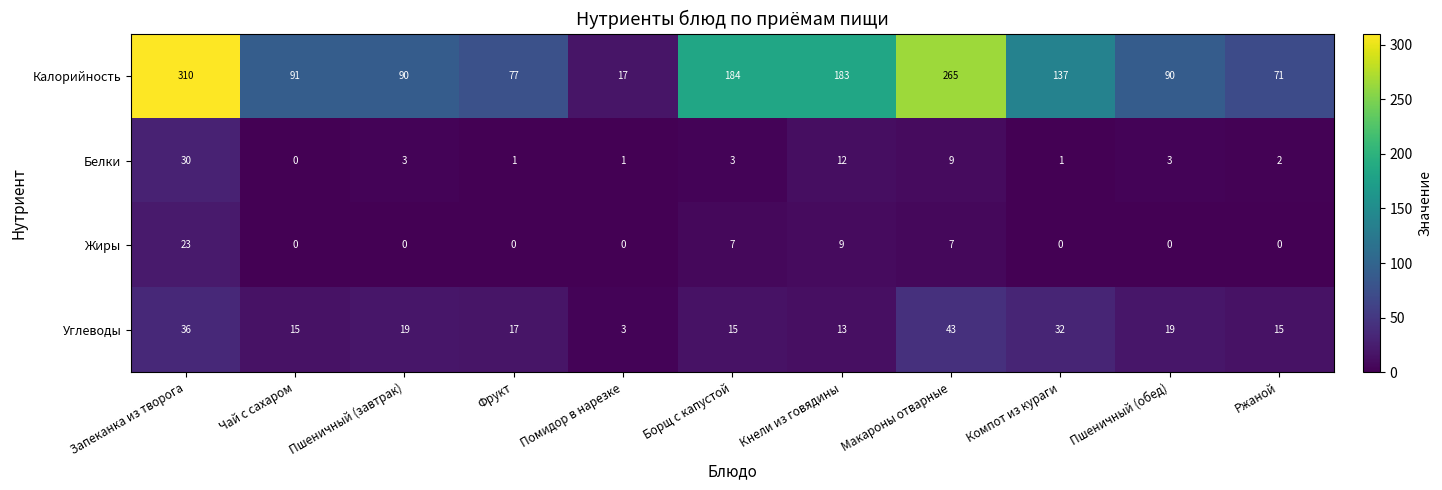

How many distinct data groups are displayed?

4